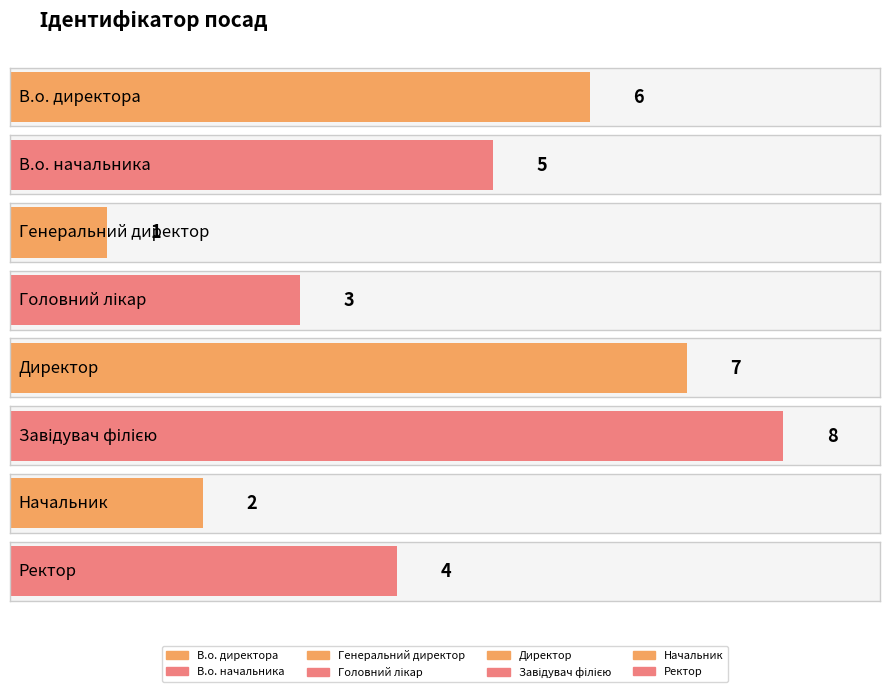

The chart shows a value of 3 at Завідувач філією. True or false?

False